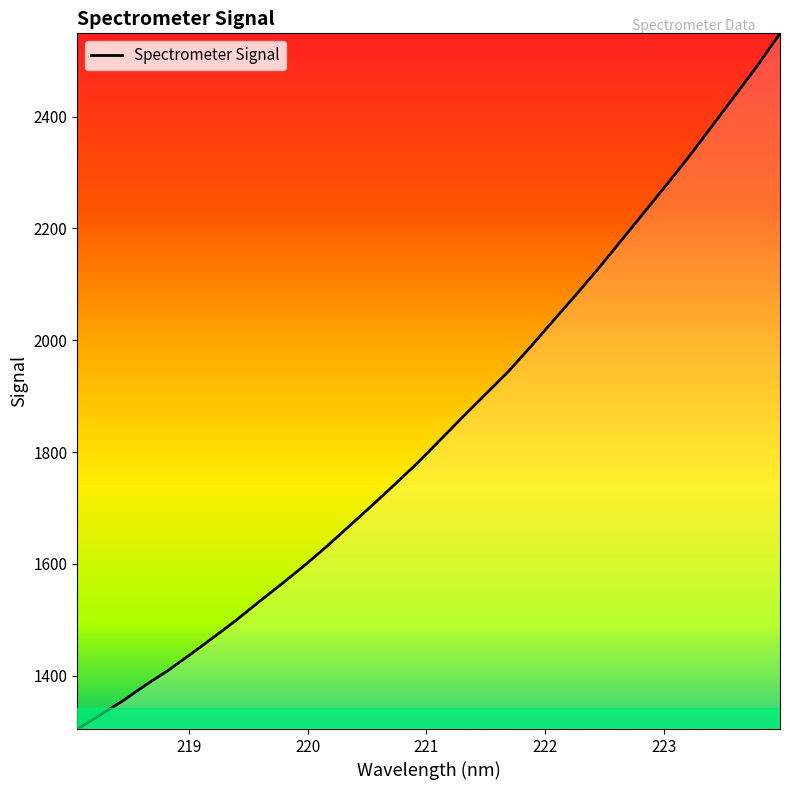

What is the smallest value displayed?

1304.6